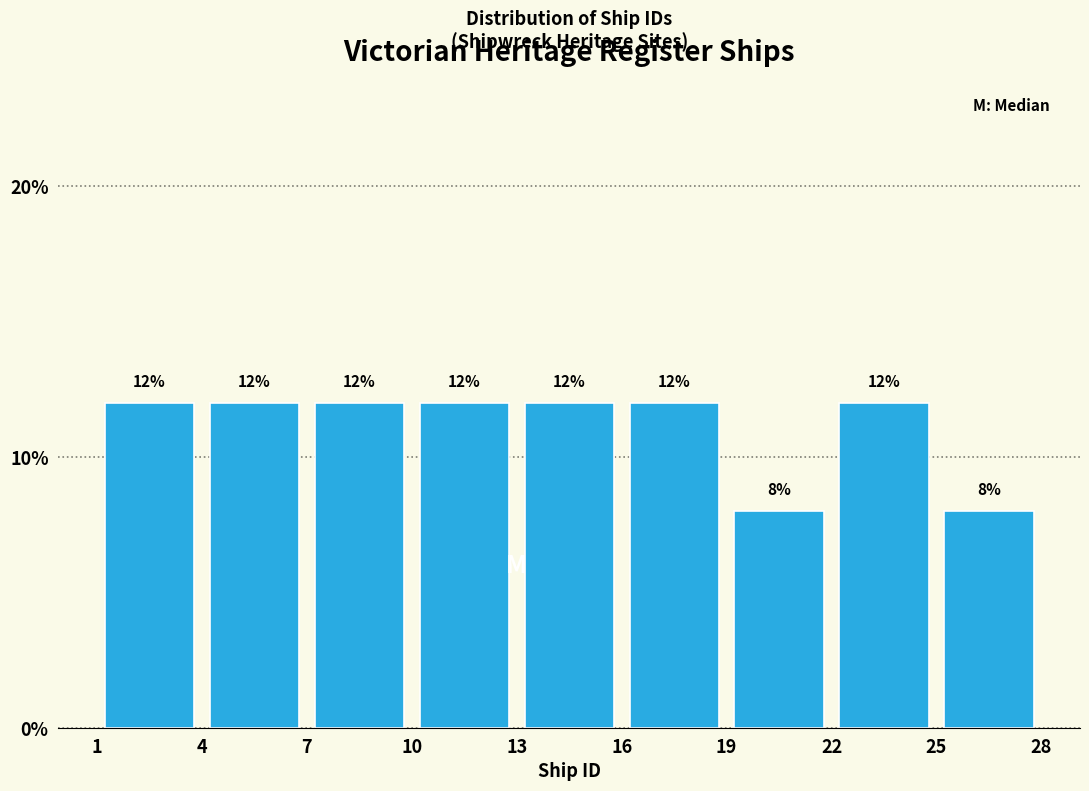

Reading left to right, list every bar in this chart as the range it spans on the x-axis followed by its height.

1 to 4: 12
4 to 7: 12
7 to 10: 12
10 to 13: 12
13 to 16: 12
16 to 19: 12
19 to 22: 8
22 to 25: 12
25 to 28: 8